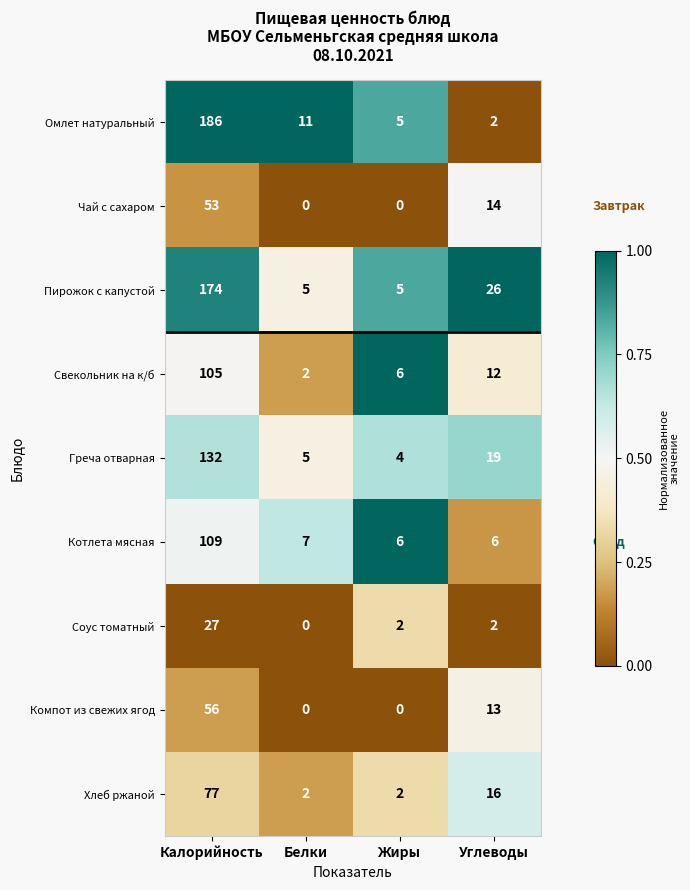

Rank the categories by Свекольник на к/б value from highest to lowest.

Калорийность, Углеводы, Жиры, Белки